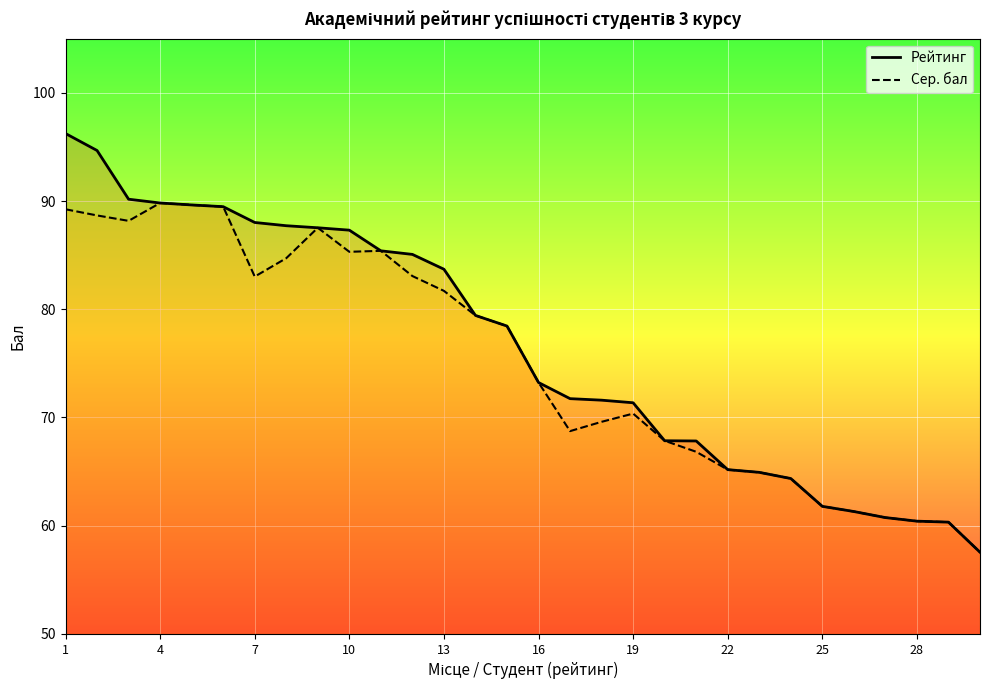

What is the smallest value displayed?

57.5